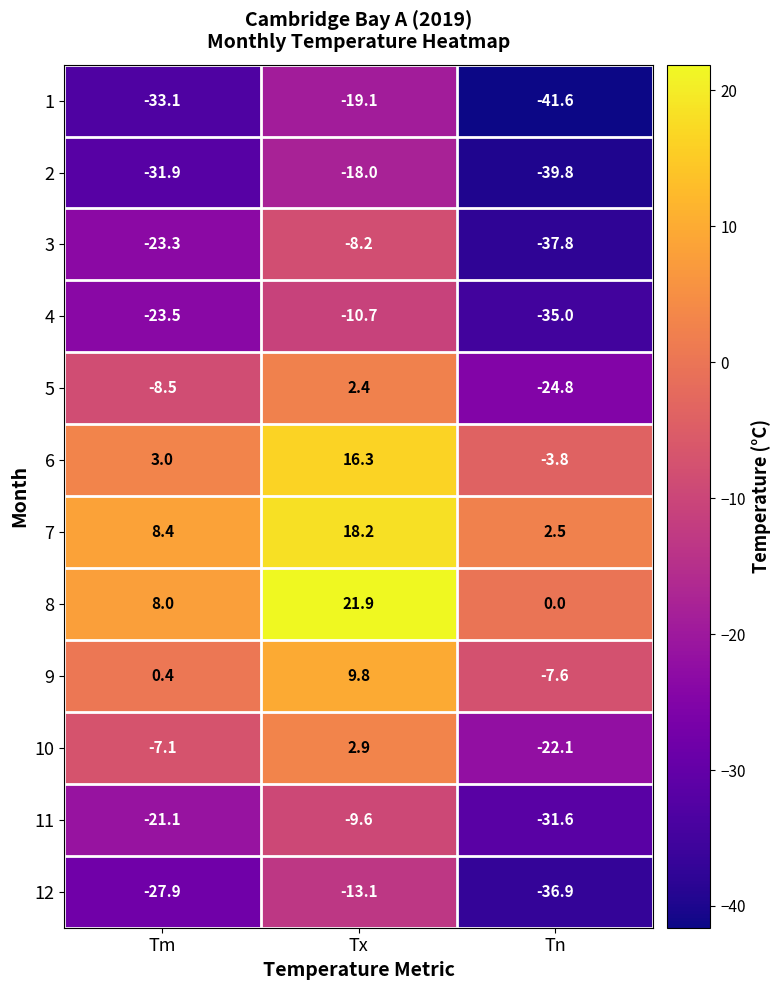

What is the approximate value of 11 at Tm?

-21.1